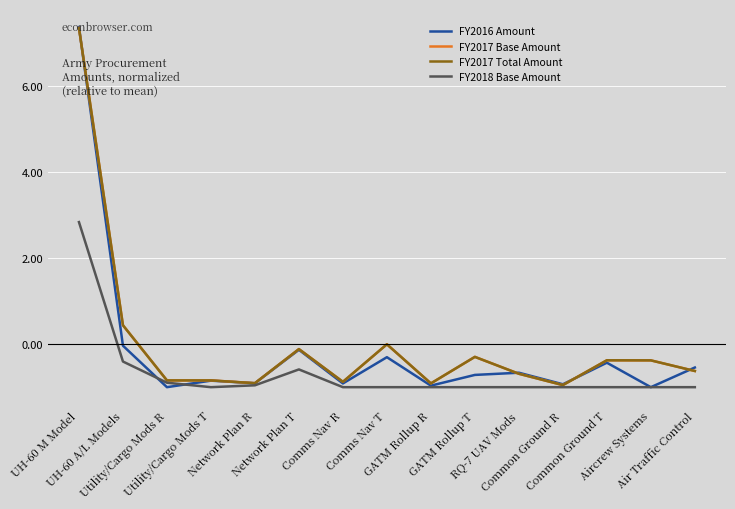

How many interior local valleys does the FY2017 Base Amount series have?

5